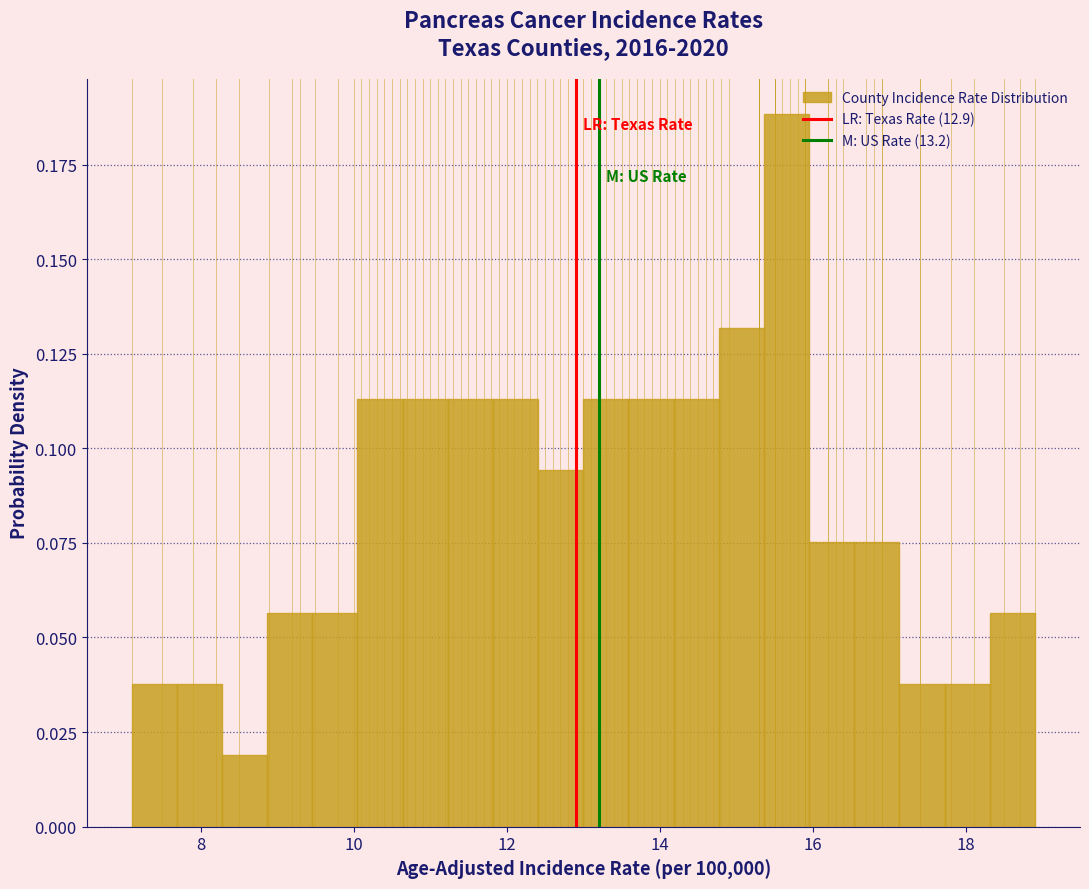

Around what value on the x-axis is the tallest bar? Give the approximate position of its centre, as read against the axis.

15.6